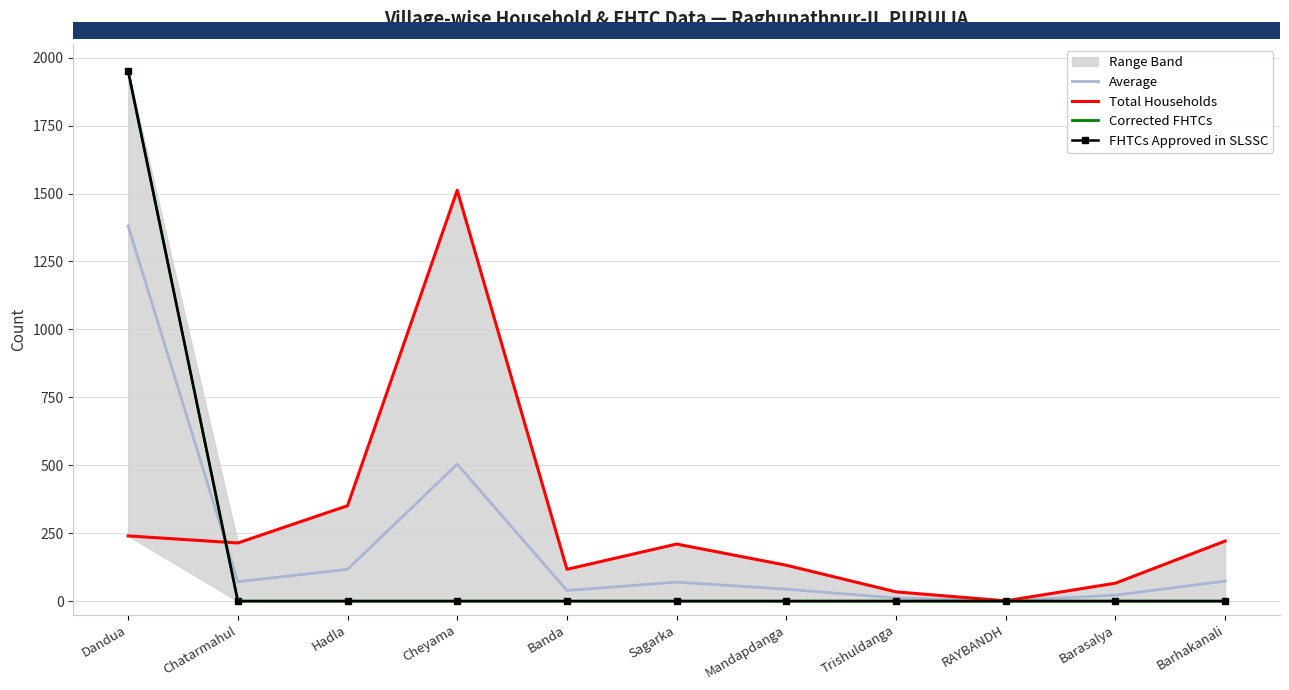

How many interior local peaks does the Total Households series have?

2